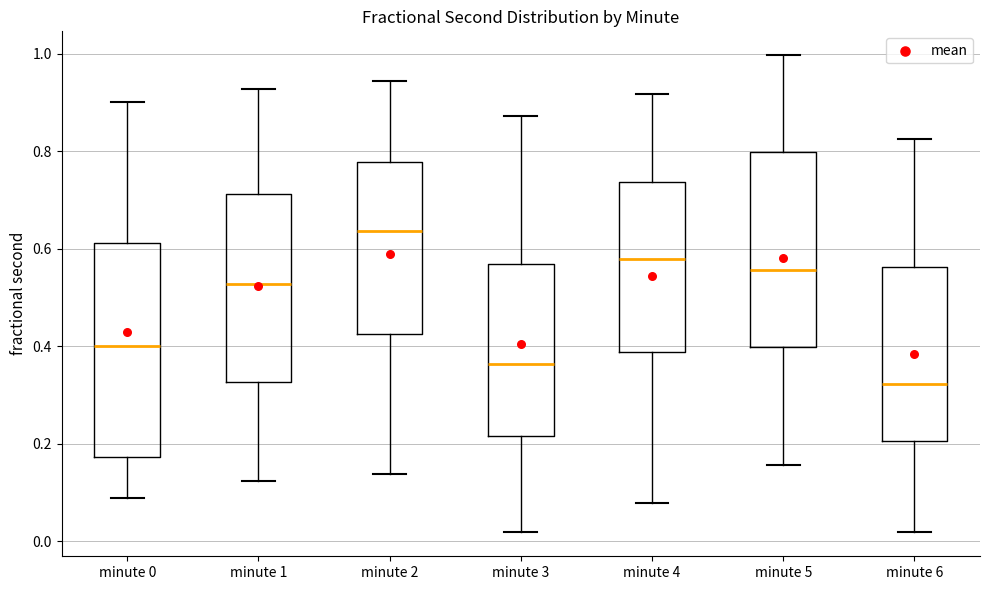

Reading left to right, transcribe this box plot: for each box, give where its median line is, the range the box spans, and where its two whiskers end, as read against the y-axis. The values are not printed on the chart, so give them approximately, as read against the axis.

minute 0: median 0.40, box 0.18 to 0.62, whiskers 0.08 to 0.90
minute 1: median 0.52, box 0.32 to 0.72, whiskers 0.12 to 0.92
minute 2: median 0.64, box 0.42 to 0.78, whiskers 0.14 to 0.94
minute 3: median 0.36, box 0.22 to 0.56, whiskers 0.02 to 0.88
minute 4: median 0.58, box 0.38 to 0.74, whiskers 0.08 to 0.92
minute 5: median 0.56, box 0.40 to 0.80, whiskers 0.16 to 1.00
minute 6: median 0.32, box 0.20 to 0.56, whiskers 0.02 to 0.82